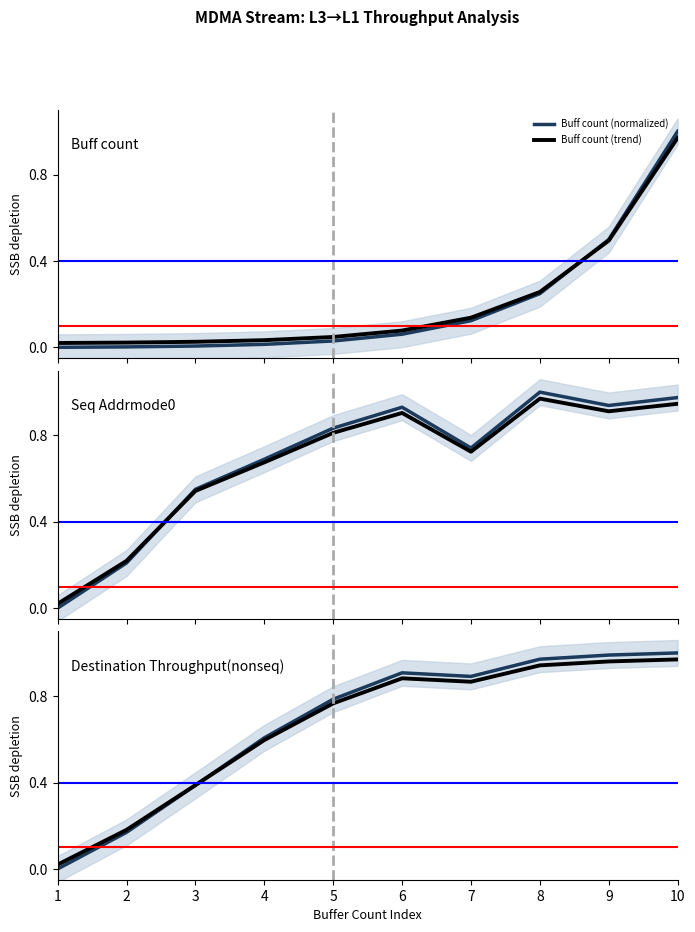

How many times do Buff count (normalized) and Destination Throughput(nonseq) (trend) cross each other?

1